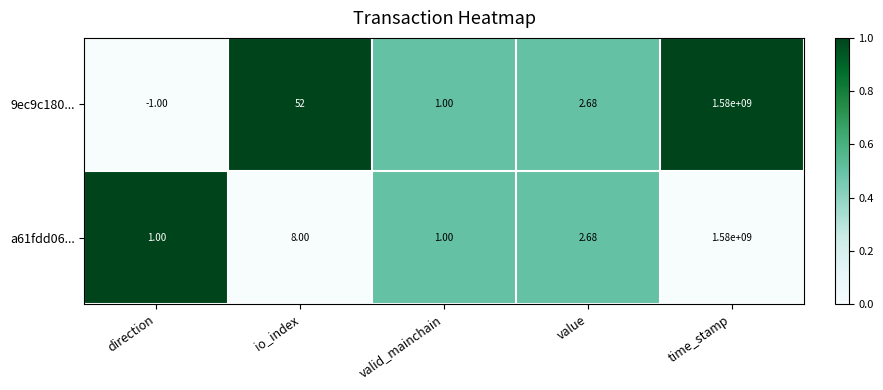

Which series has the widest spread of values?

9ec9c180...